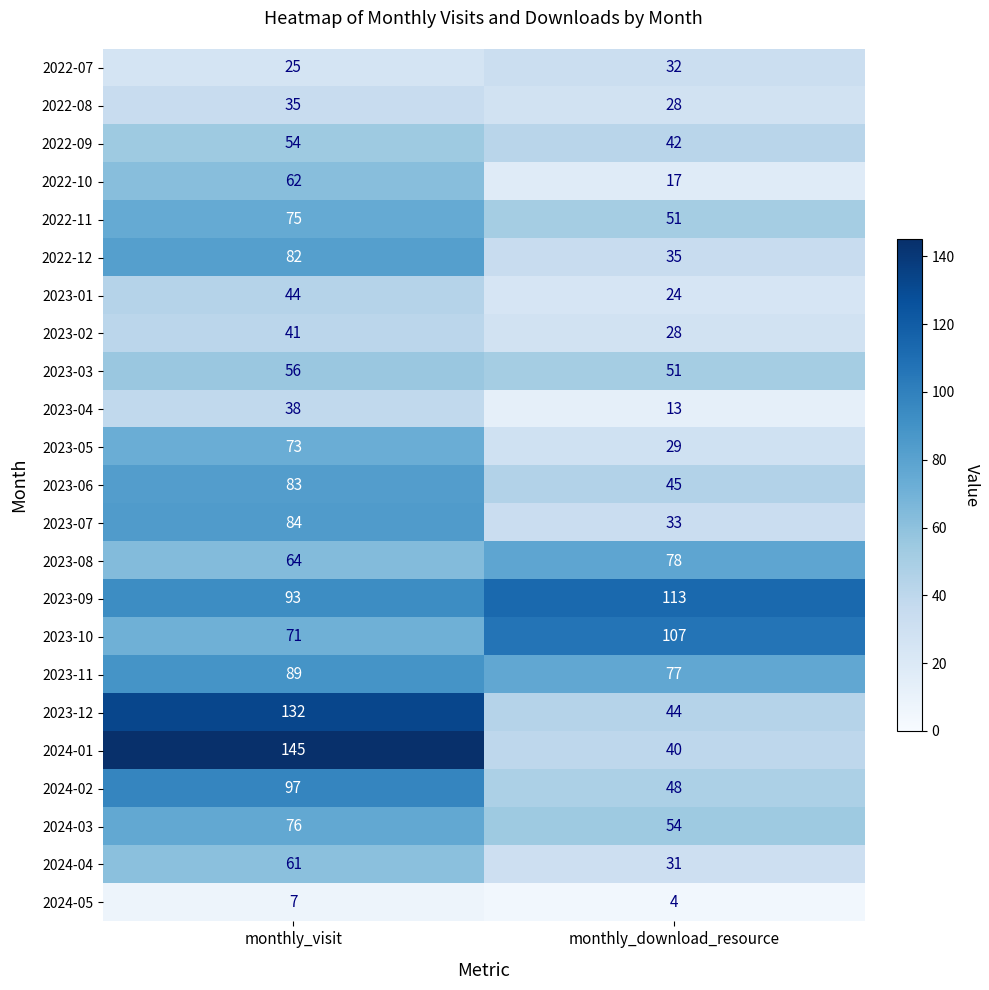

Which series changed the most between monthly_visit and monthly_download_resource?

2024-01